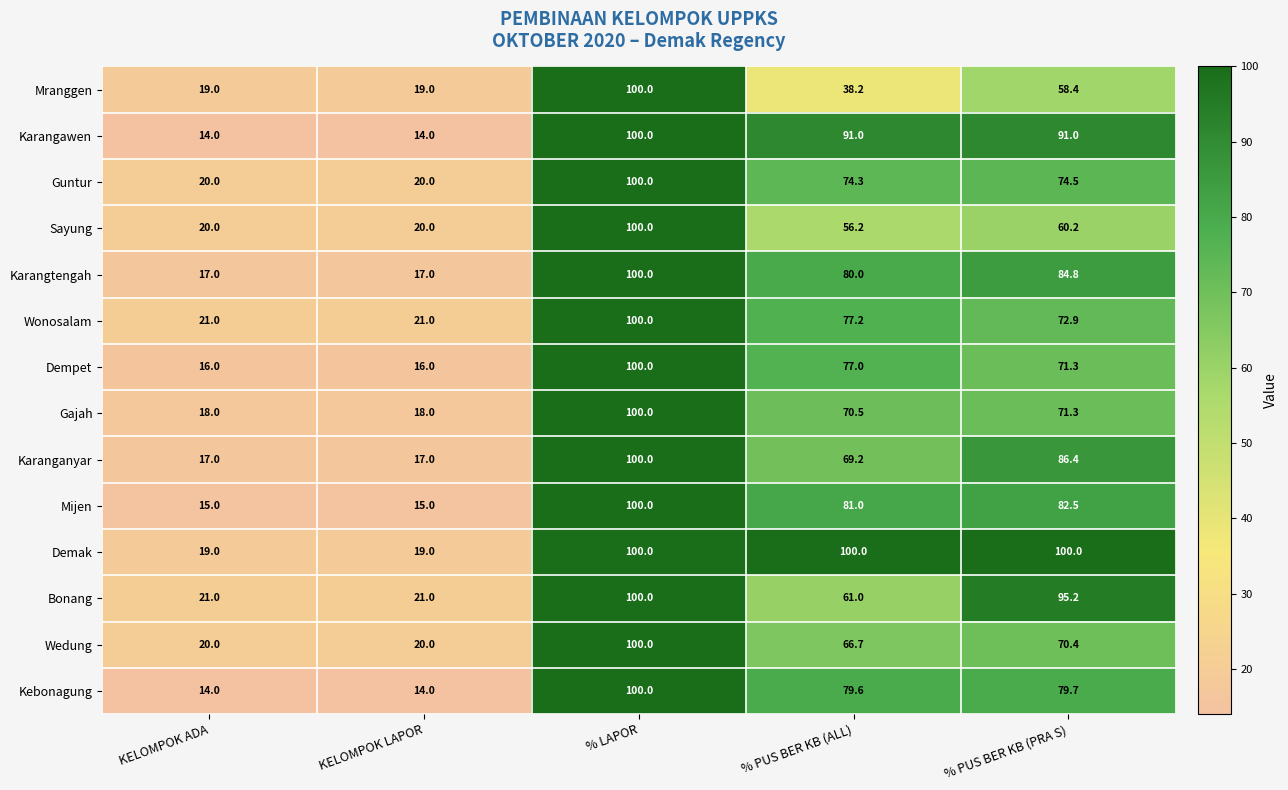

How many values in the Sayung series are below 56?

2